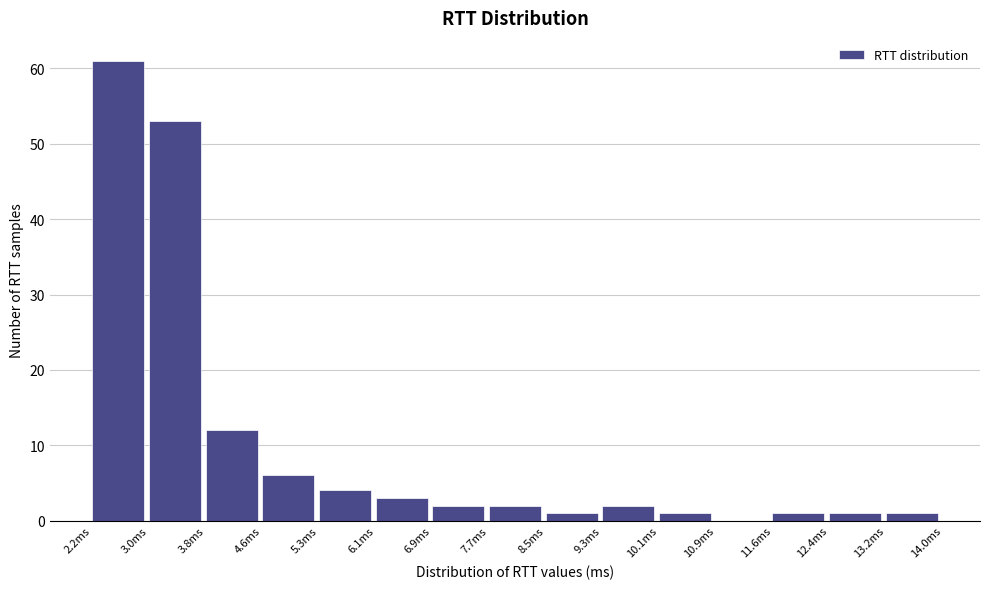

Reading left to right, list every bar in this chart as the range it spans on the x-axis followed by its height. Neither the bar edges nor the heights are printed on the chart, so give them approximately, as read against the axes.

2.2 to 3.0: 61
3.0 to 3.8: 53
3.8 to 4.6: 12
4.6 to 5.3: 6
5.3 to 6.1: 4
6.1 to 6.9: 3
6.9 to 7.7: 2
7.7 to 8.5: 2
8.5 to 9.3: 1
9.3 to 10.1: 2
10.1 to 10.9: 1
10.9 to 11.6: 0
11.6 to 12.4: 1
12.4 to 13.2: 1
13.2 to 14.0: 1